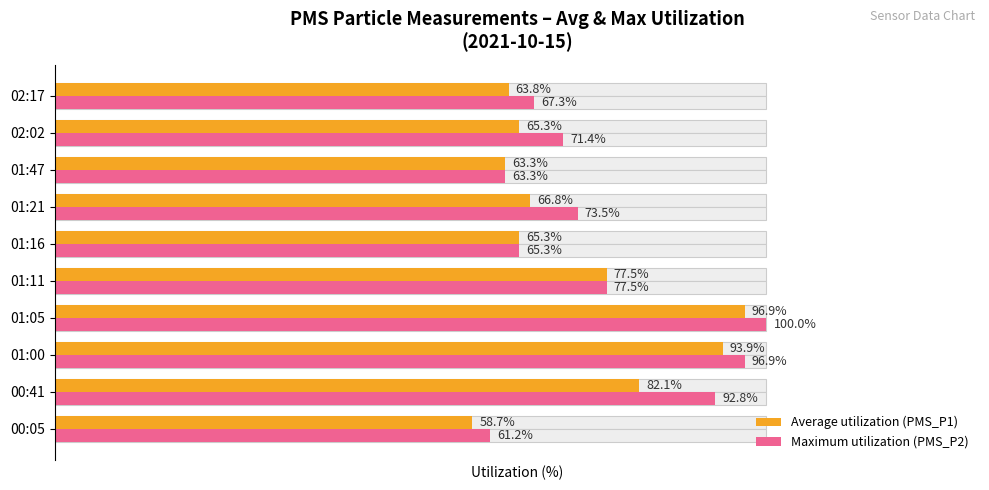

Which series changed the most between 01:47 and 02:17?

Maximum utilization (PMS_P2)